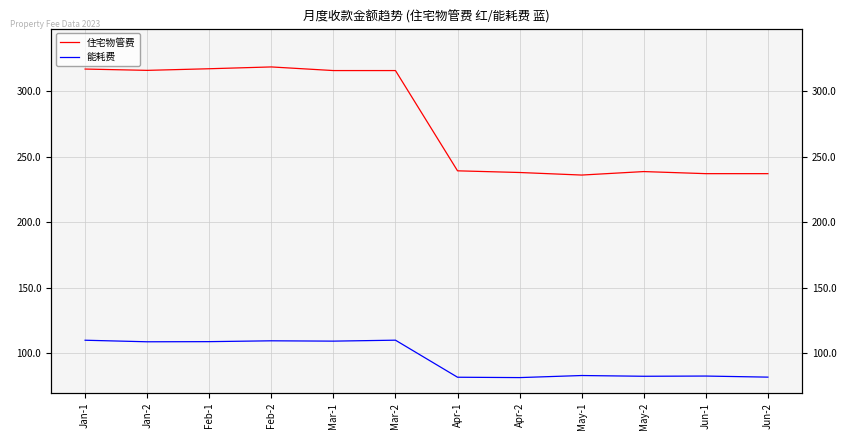

True or false: 住宅物管费 and 能耗费 intersect in this chart.

False